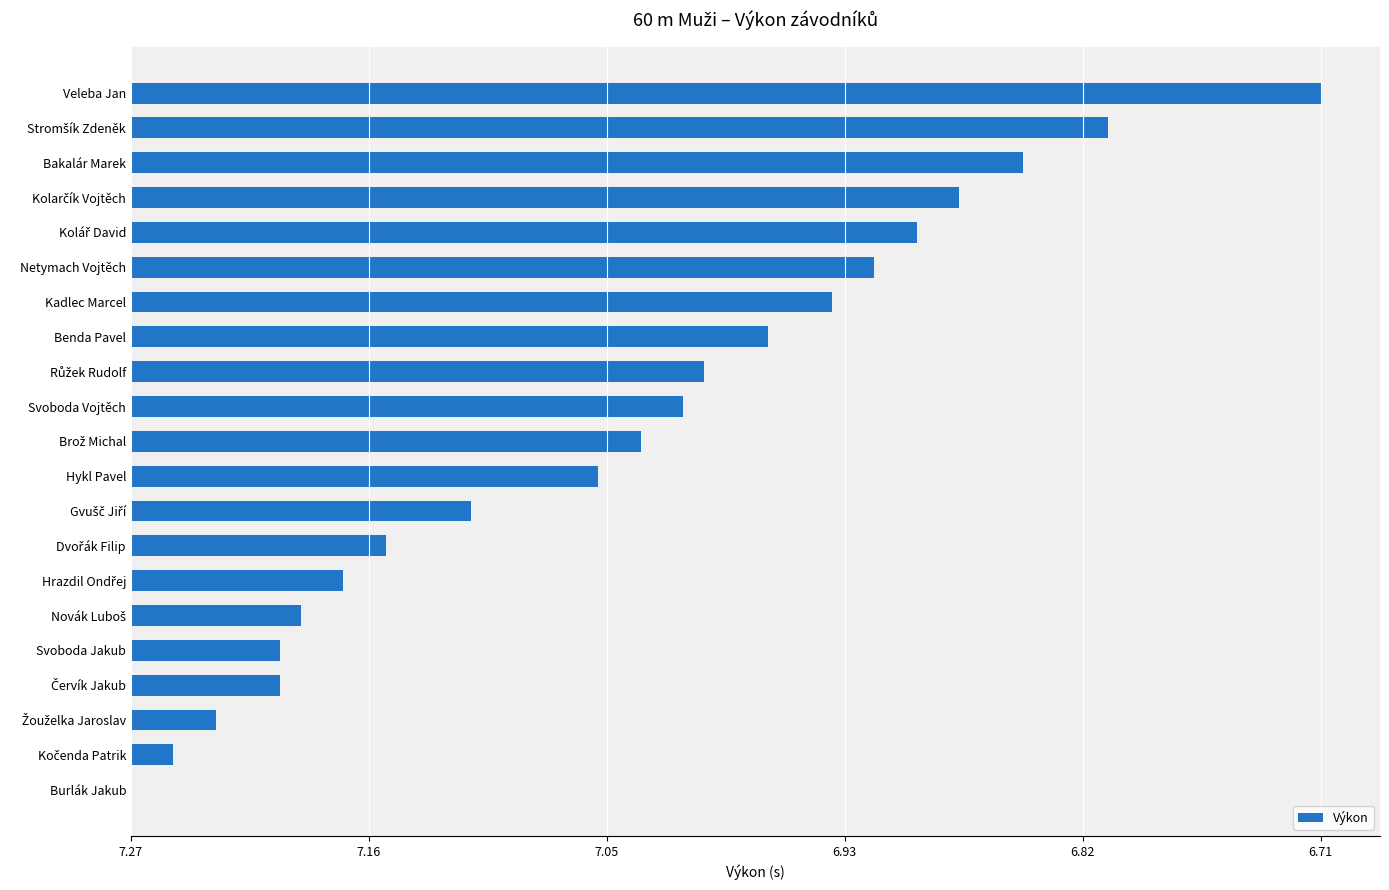

Are the bars horizontal?

Yes